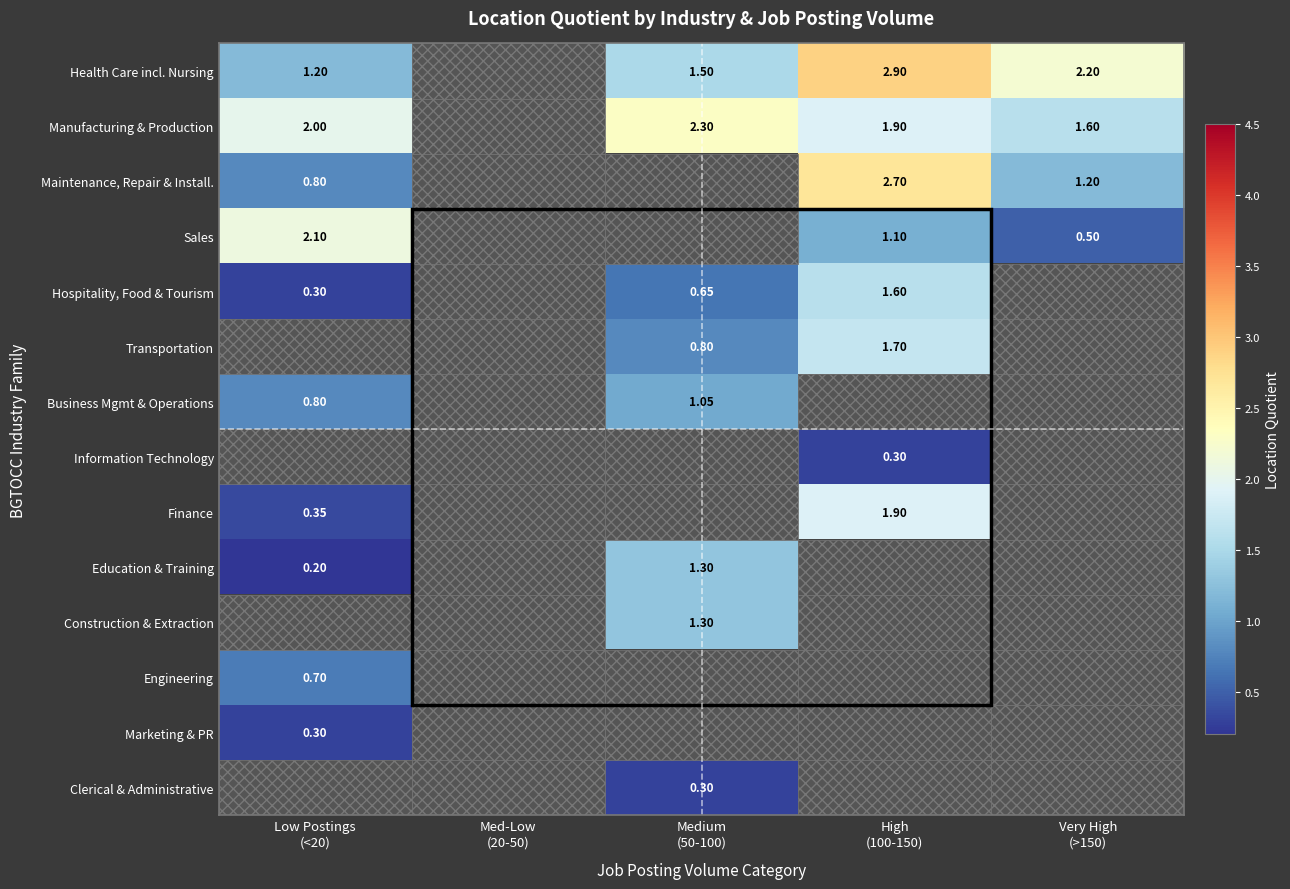

What is the lowest value of the Business Mgmt & Operations series?

0.8